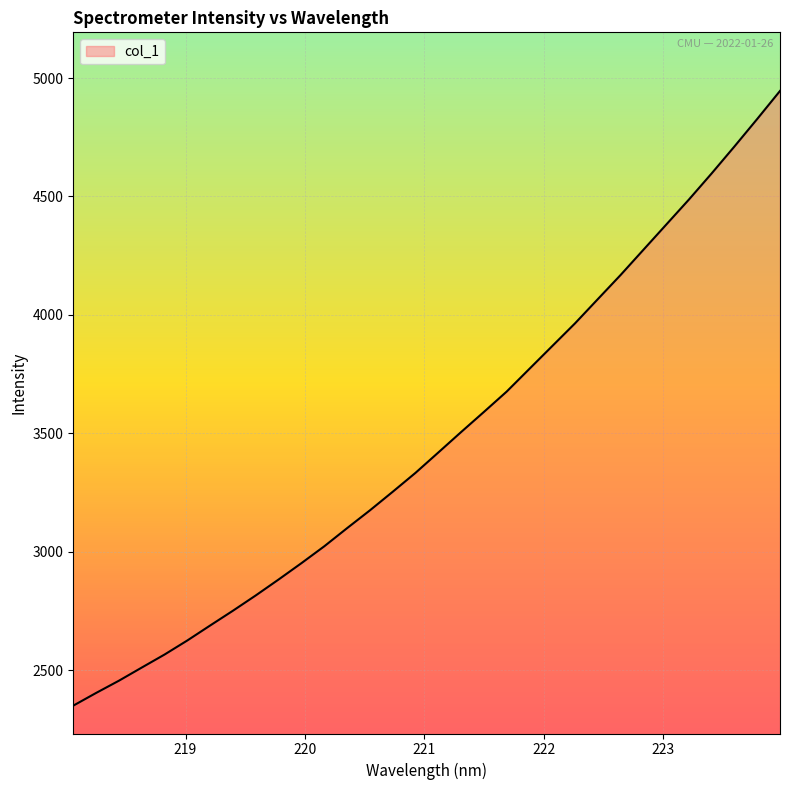

What is the greatest value displayed?

4945.5